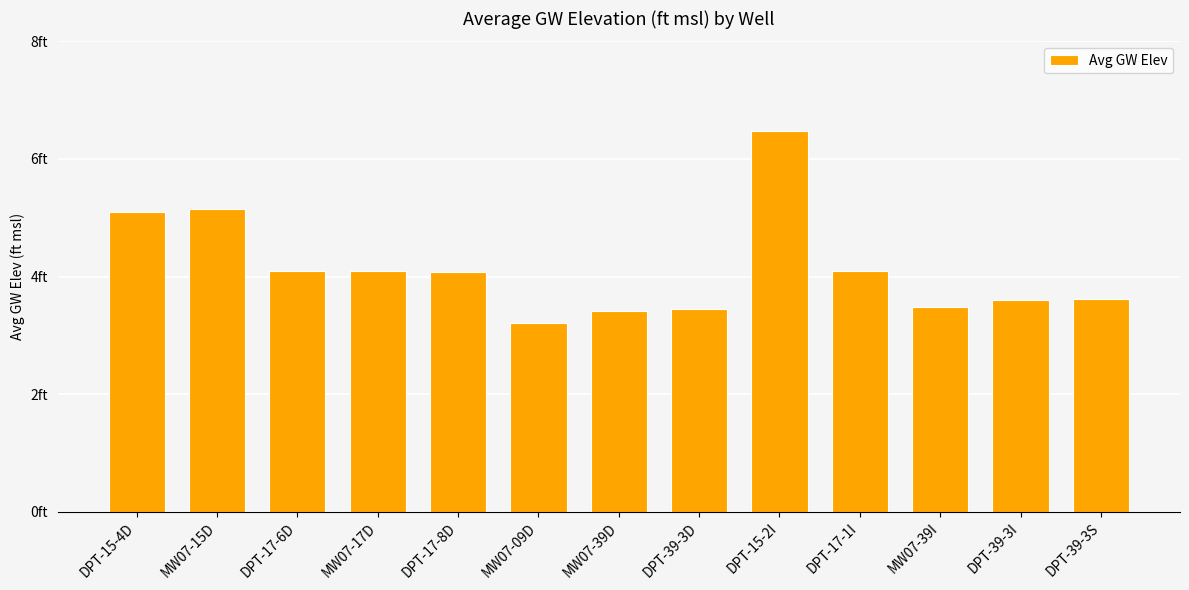

Reading left to right, extract all data points from this chart.

5.1	5.1	4.1	4.1	4.1	3.2	3.4	3.5	6.5	4.1	3.5	3.6	3.6